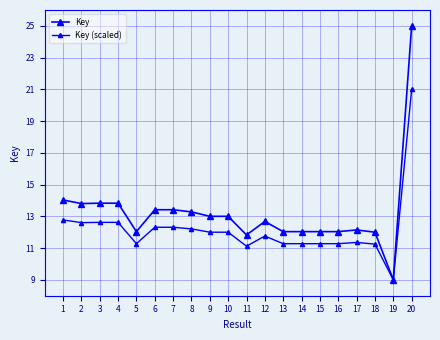

Reading left to right, transcribe all the data shown in this chart.

Key: 1=14.0	2=13.8	3=13.8	4=13.8	5=12.0	6=13.4	7=13.4	8=13.3	9=13.0	10=13.0	11=11.8	12=12.7	13=12.0	14=12.0	15=12.0	16=12.0	17=12.1	18=12.0	19=9.0	20=25.0
Key (scaled): 1=12.8	2=12.6	3=12.6	4=12.6	5=11.3	6=12.3	7=12.3	8=12.2	9=12.0	10=12.0	11=11.1	12=11.8	13=11.3	14=11.3	15=11.3	16=11.3	17=11.4	18=11.3	19=9.0	20=21.0